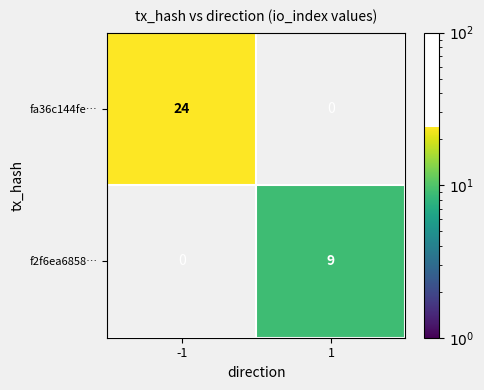

Is it true that f2f6ea6858… equals 15 at 1?

False